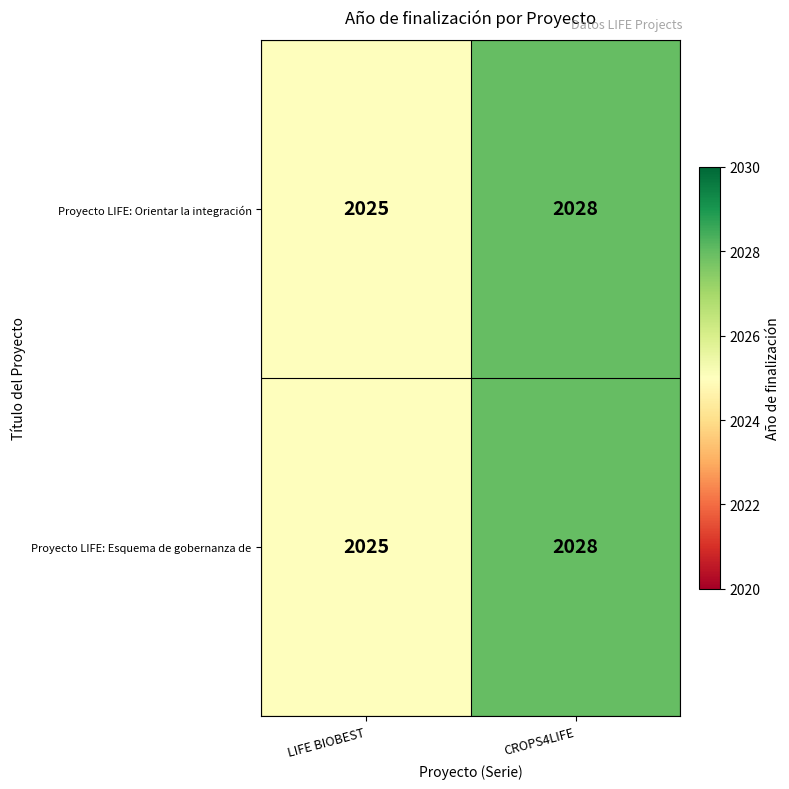

How many series are shown in this chart?

2